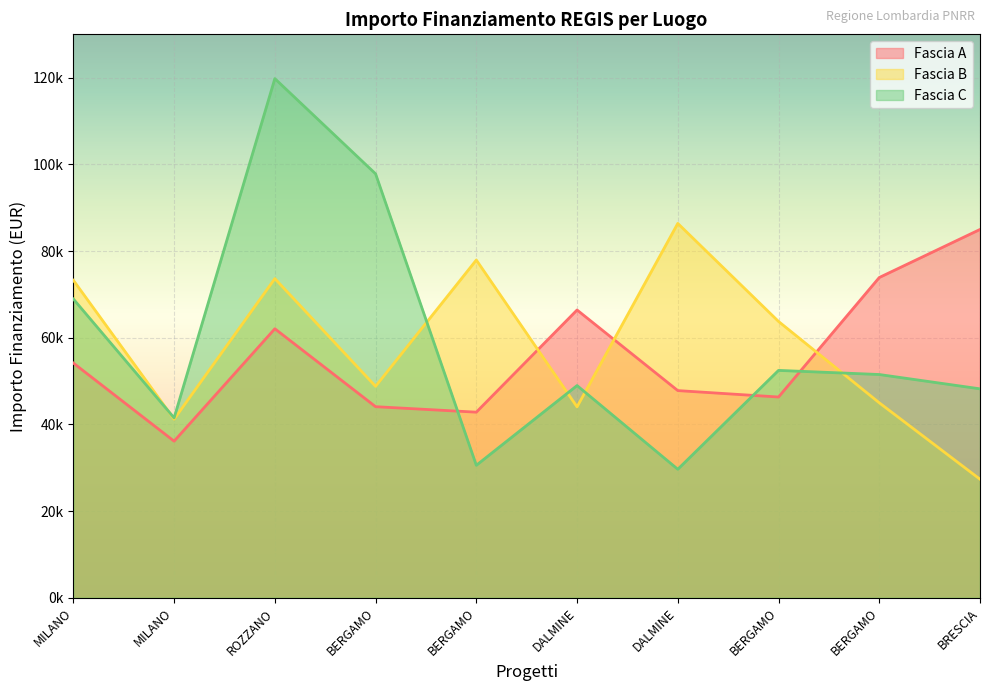

What is the minimum value shown in the chart?

27342.9